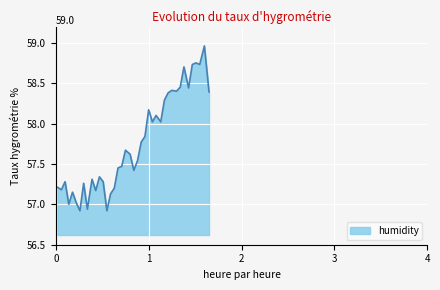

What is the difference between the maximum and minimum values?

2.0